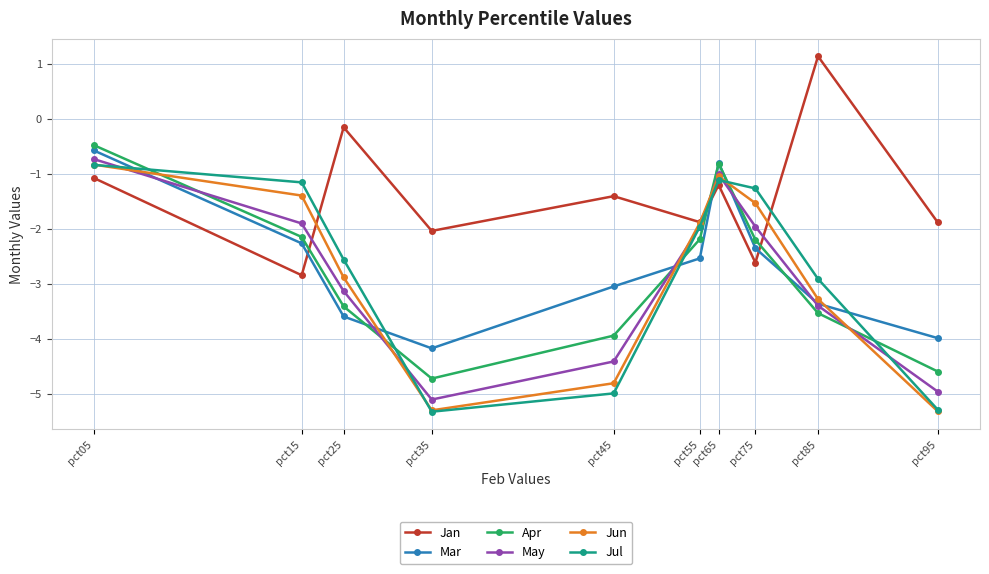

What is the difference between the maximum and minimum values in the Apr series?

4.2